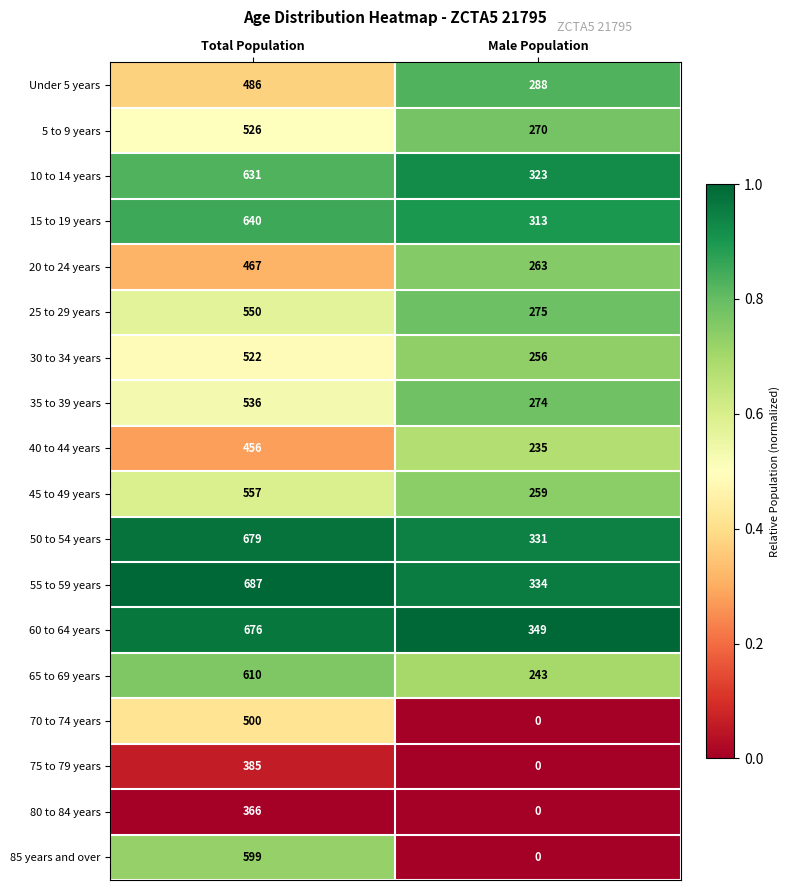

At which label is 65 to 69 years closest to 426?

Male Population